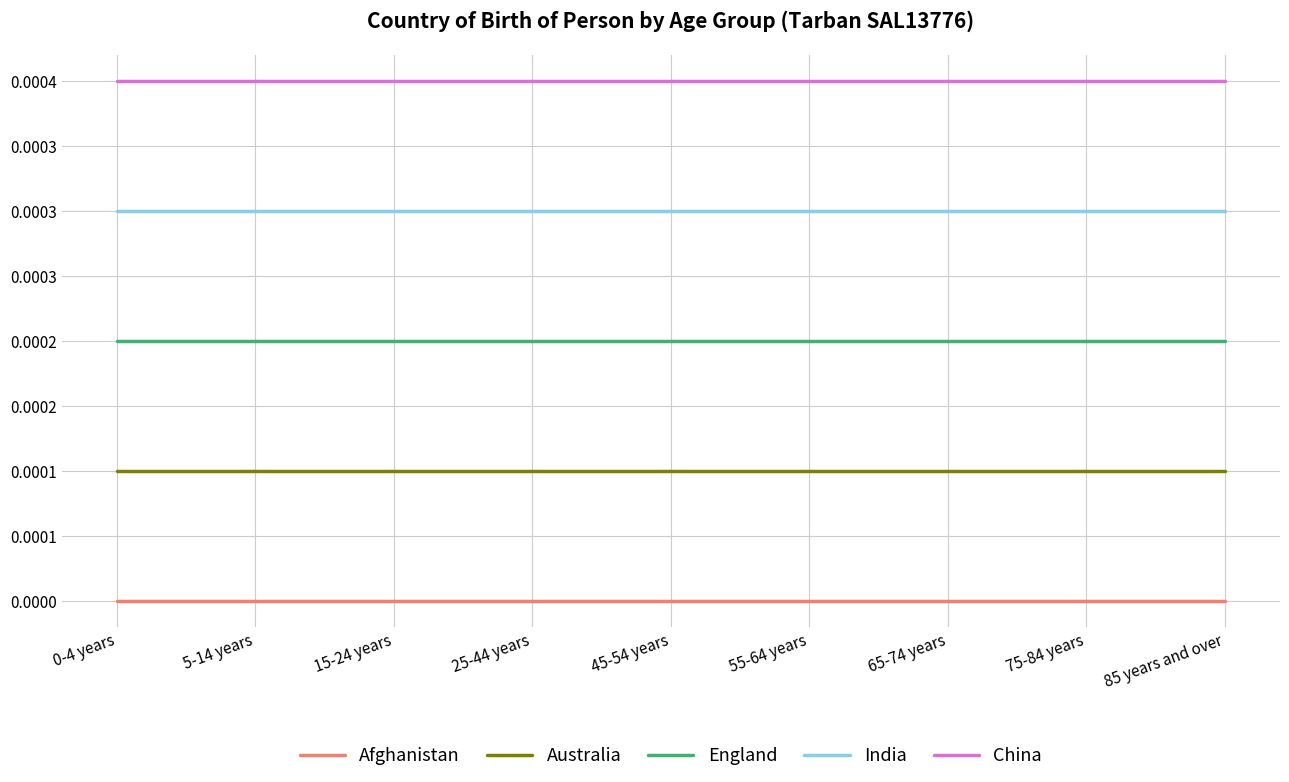

Which category has the highest value in the China series?

0-4 years